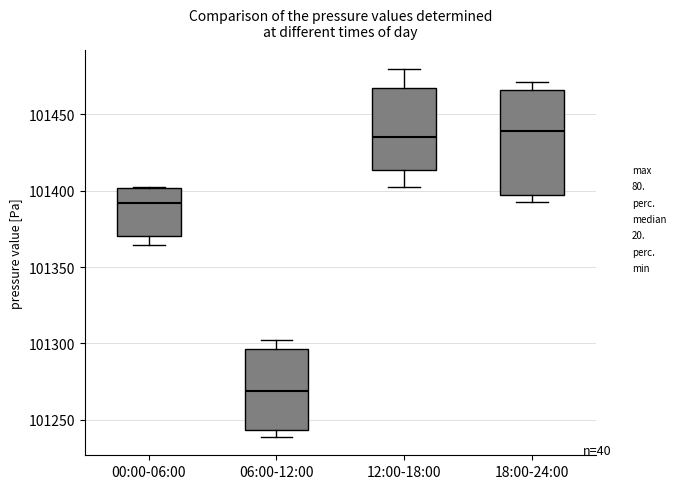

Reading left to right, read every box against the y-axis: the position of its median line, the range the box covers, and the ends of its whiskers. The values are not printed on the chart, so give them approximately, as read against the axis.

00:00-06:00: median 101390, box 101370 to 101400, whiskers 101365 to 101405
06:00-12:00: median 101270, box 101245 to 101295, whiskers 101240 to 101300
12:00-18:00: median 101435, box 101415 to 101465, whiskers 101400 to 101480
18:00-24:00: median 101440, box 101395 to 101465, whiskers 101395 (just below the box's lower edge) to 101470